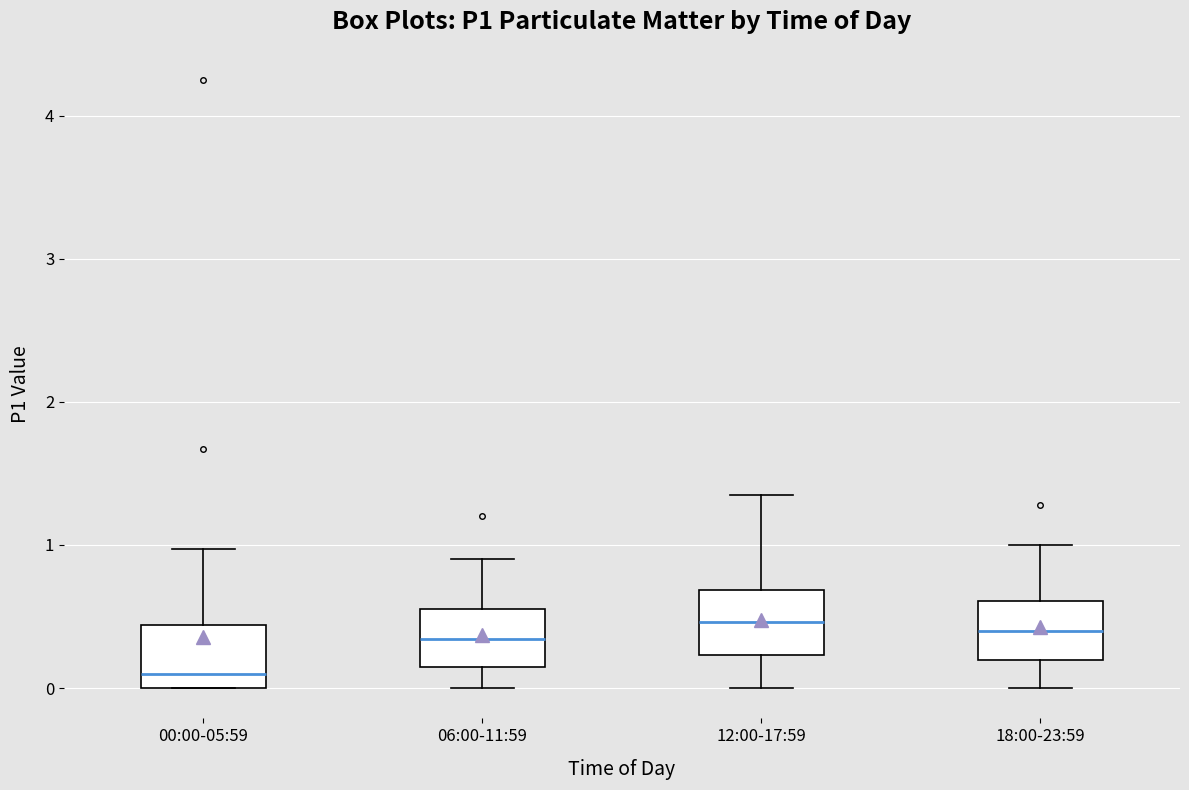

Which box has the lowest median line?

00:00-05:59